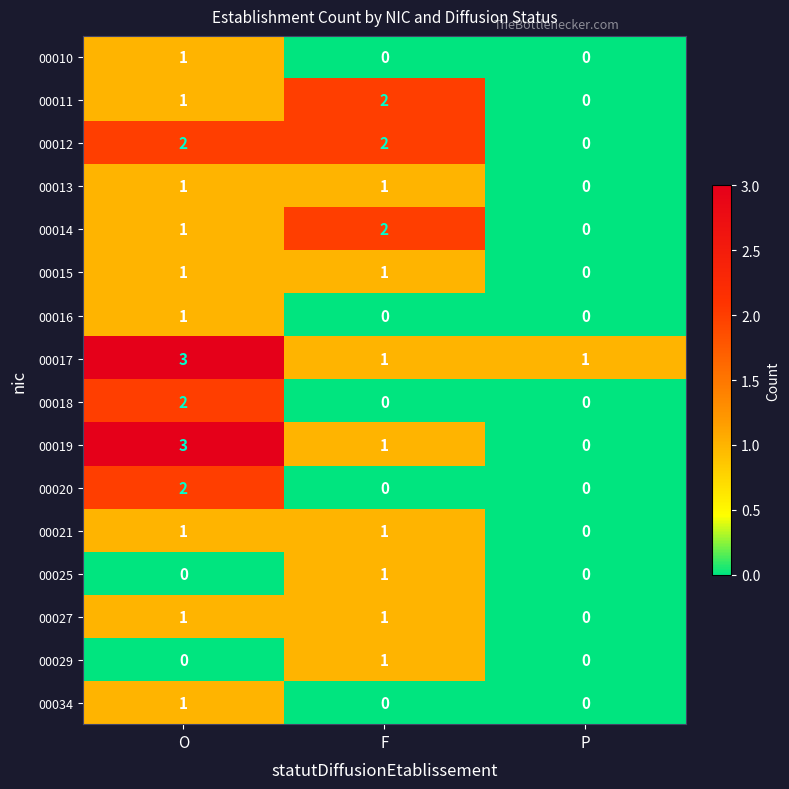

What is the difference between the highest and lowest values at O?

3